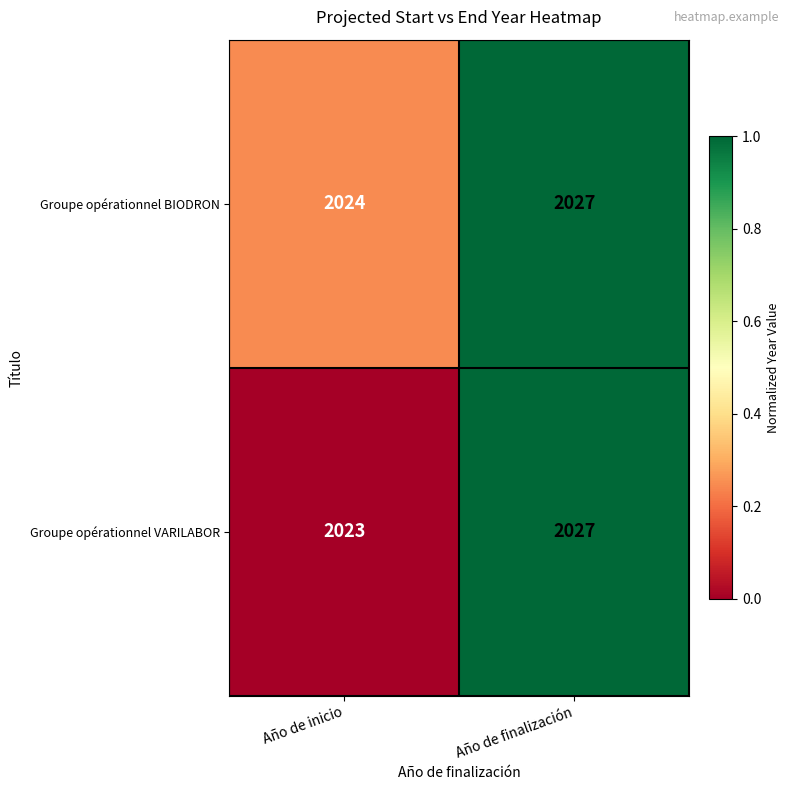

What is the average value of the Groupe opérationnel VARILABOR series?

2025